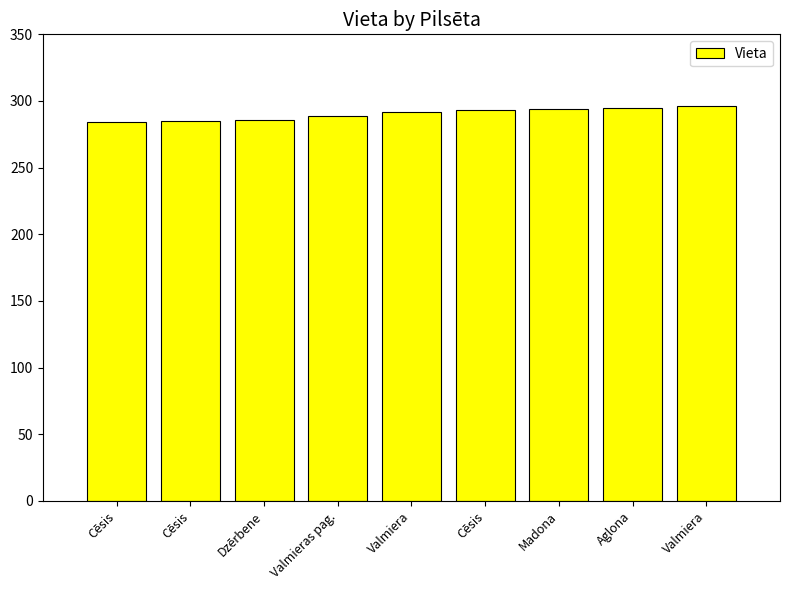

How many categories are shown in the chart?

9